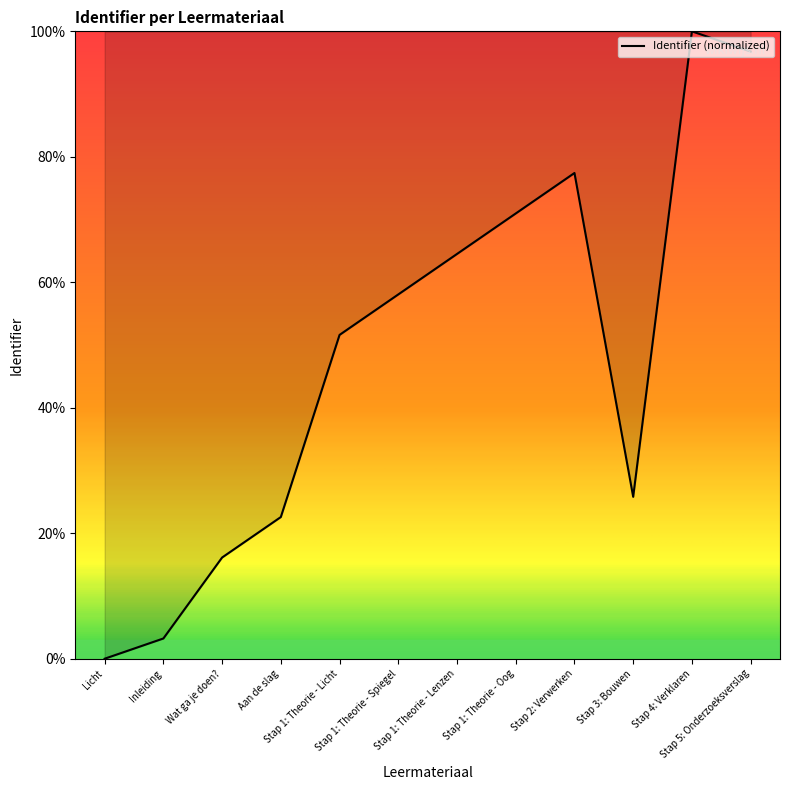

Is it true that the value at Stap 1: Theorie - Licht is 51.6?

True